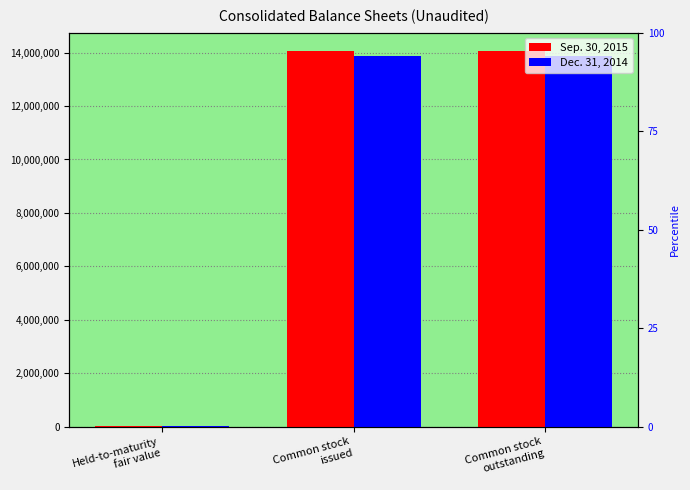

Reading left to right, transcribe all the data shown in this chart.

Sep. 30, 2015: Held-to-maturity
fair value=19470	Common stock
issued=14043183	Common stock
outstanding=14043183
Dec. 31, 2014: Held-to-maturity
fair value=22870	Common stock
issued=13887134	Common stock
outstanding=13887134